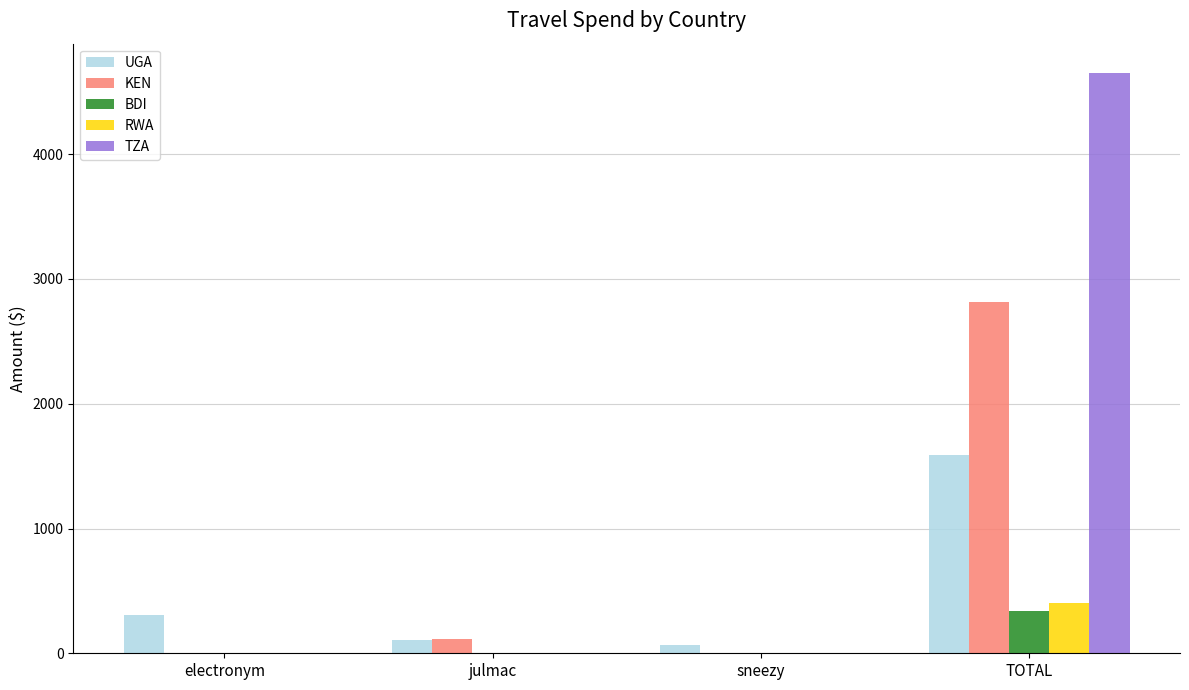

How many series are shown in this chart?

5